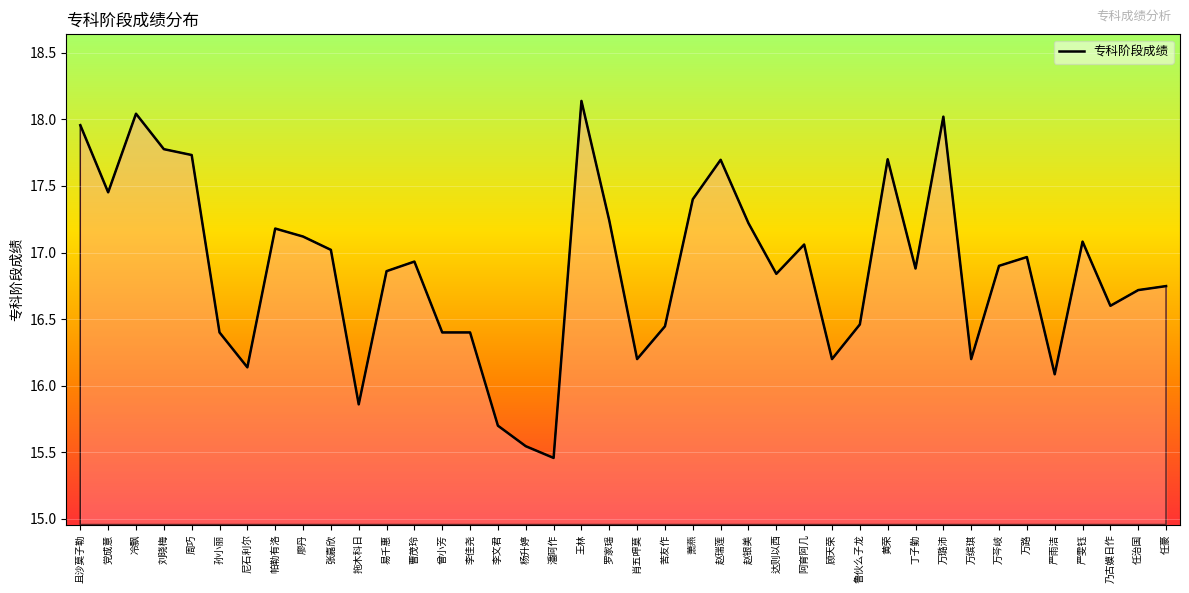

What position from the right is 万芩岐?

7